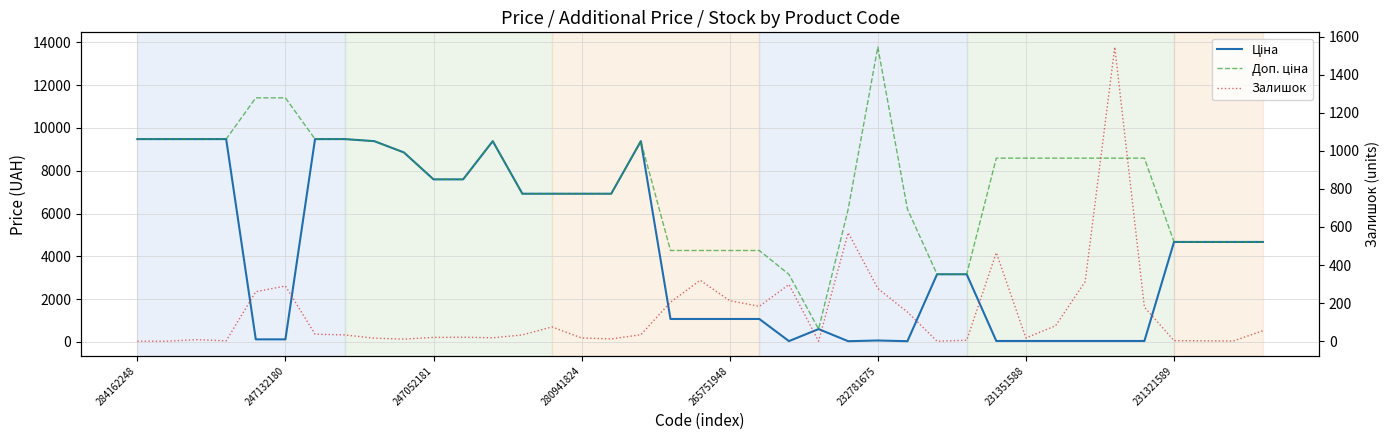

Which series has the largest total across all categories?

Доп. ціна